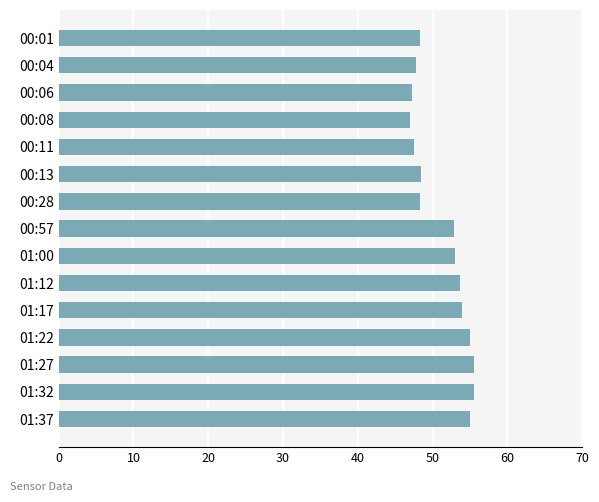

How many data points are above 52?

8